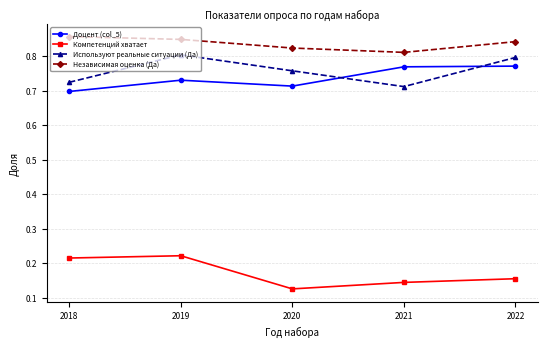

True or false: Используют реальные ситуации (Да) and Компетенций хватает intersect in this chart.

False